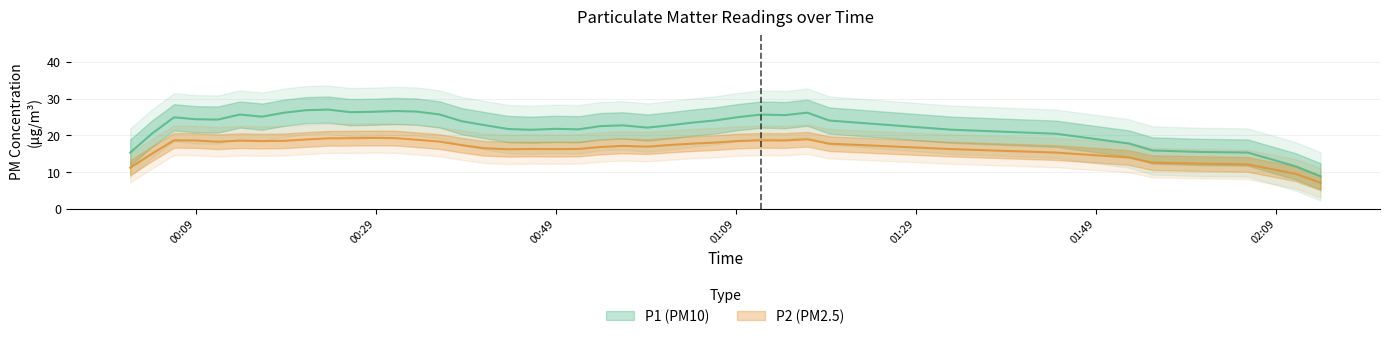

At which category does P1 reach its first local peak?

1